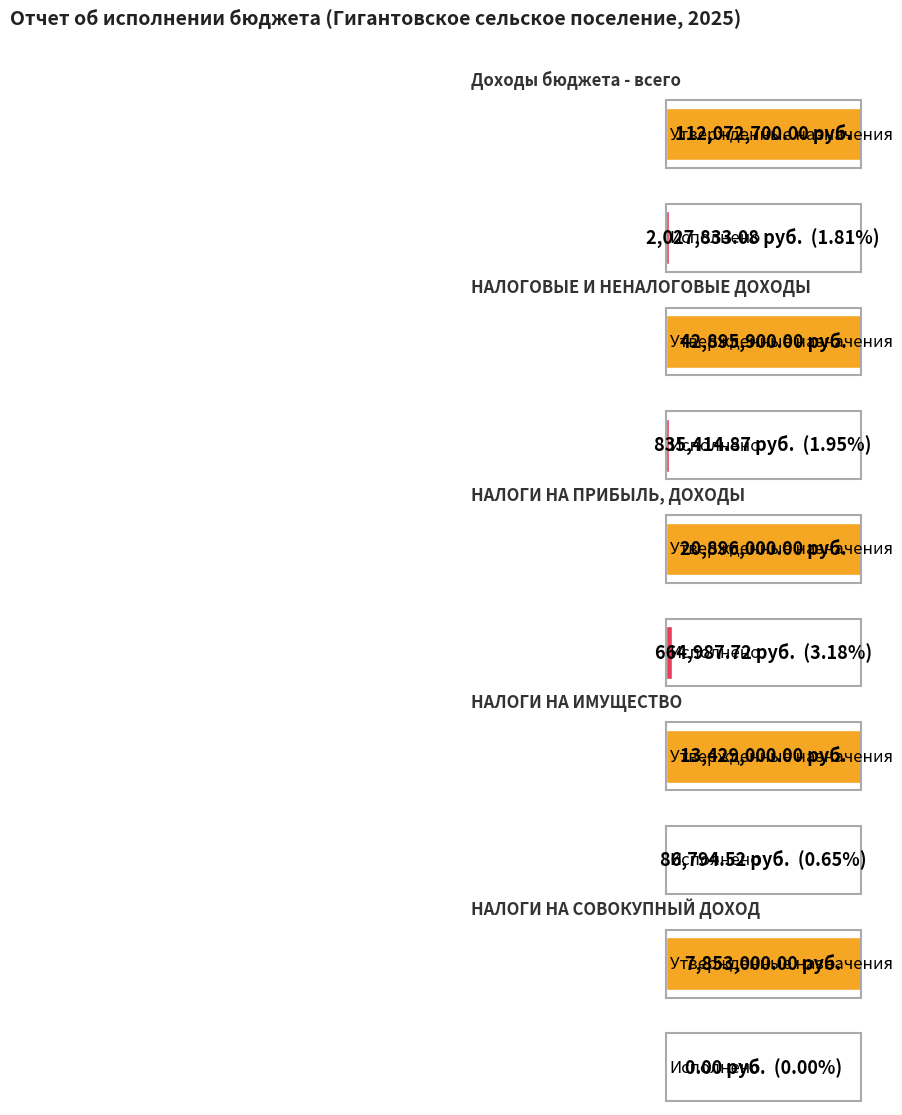

List the labels in order of Утвержденные бюджетные назначения value, smallest first.

НАЛОГИ НА СОВОКУПНЫЙ ДОХОД, НАЛОГИ НА ИМУЩЕСТВО, НАЛОГИ НА ПРИБЫЛЬ, ДОХОДЫ, НАЛОГОВЫЕ И НЕНАЛОГОВЫЕ ДОХОДЫ, Доходы бюджета - всего